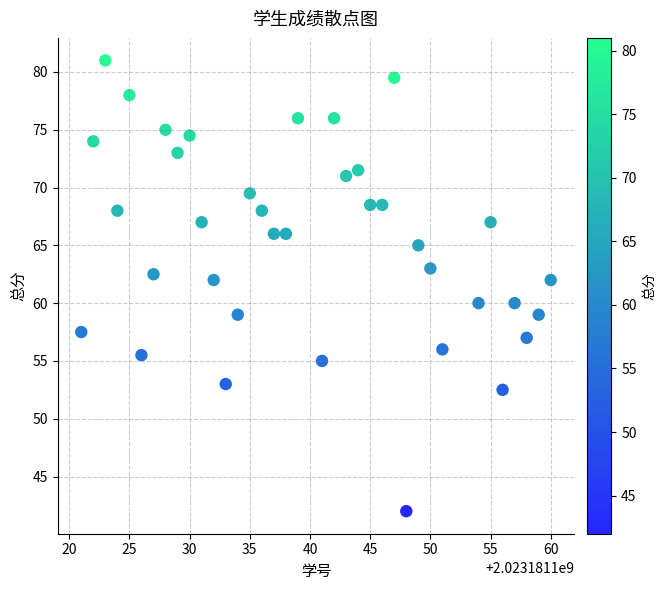

What is the range of Y values (max minus min)?

39.0